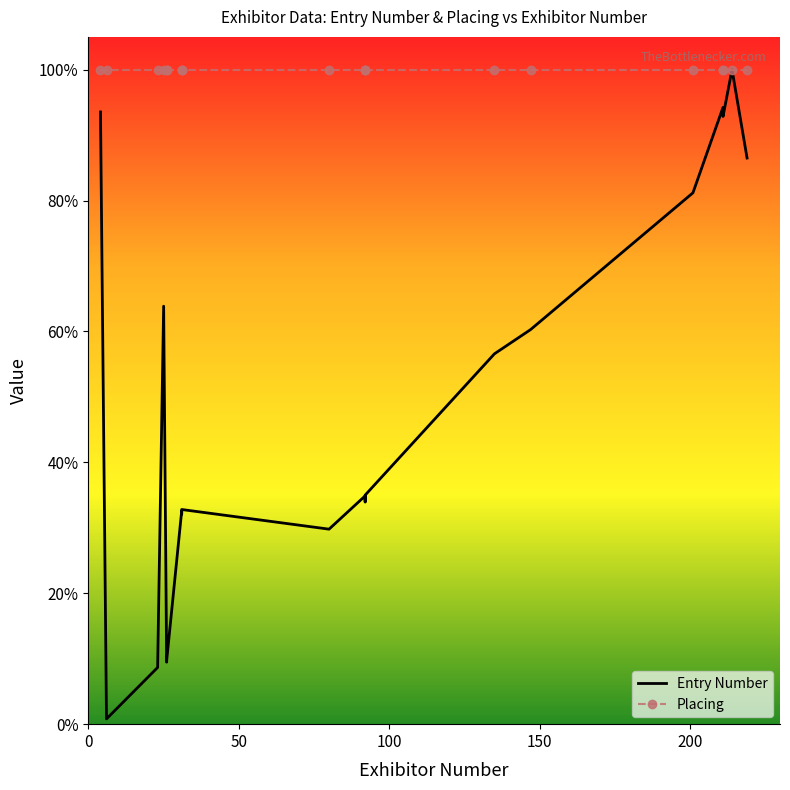

Is this an area chart (filled region under the line)?

No